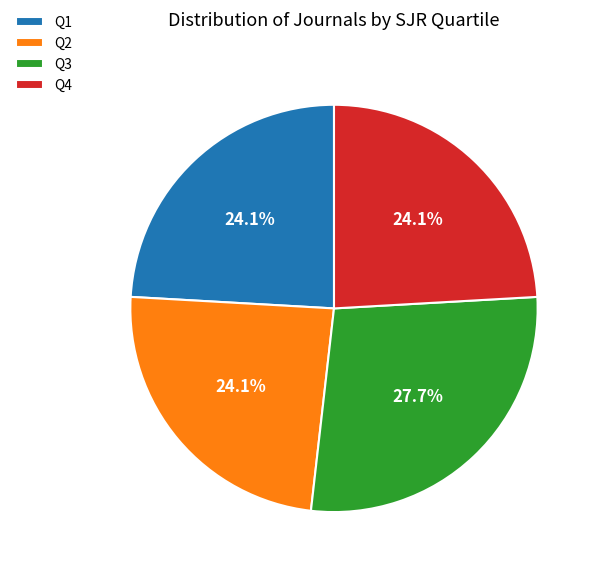

Which has a higher value, Q3 or Q4?

Q3